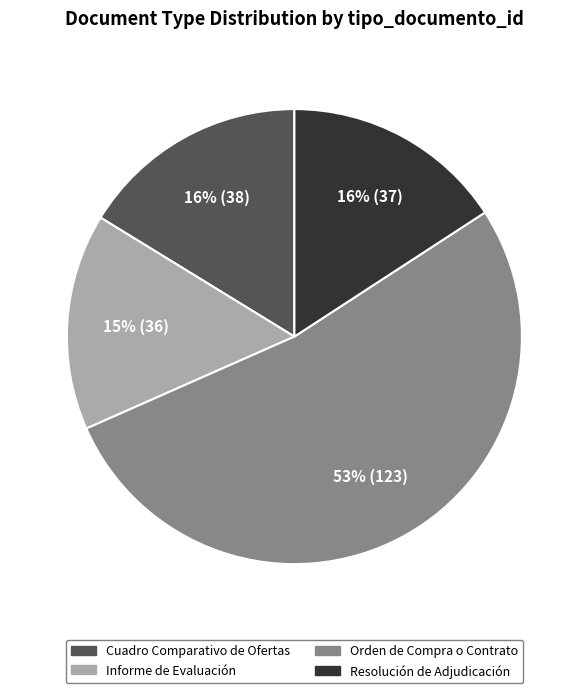

How many slices are in this pie chart?

4